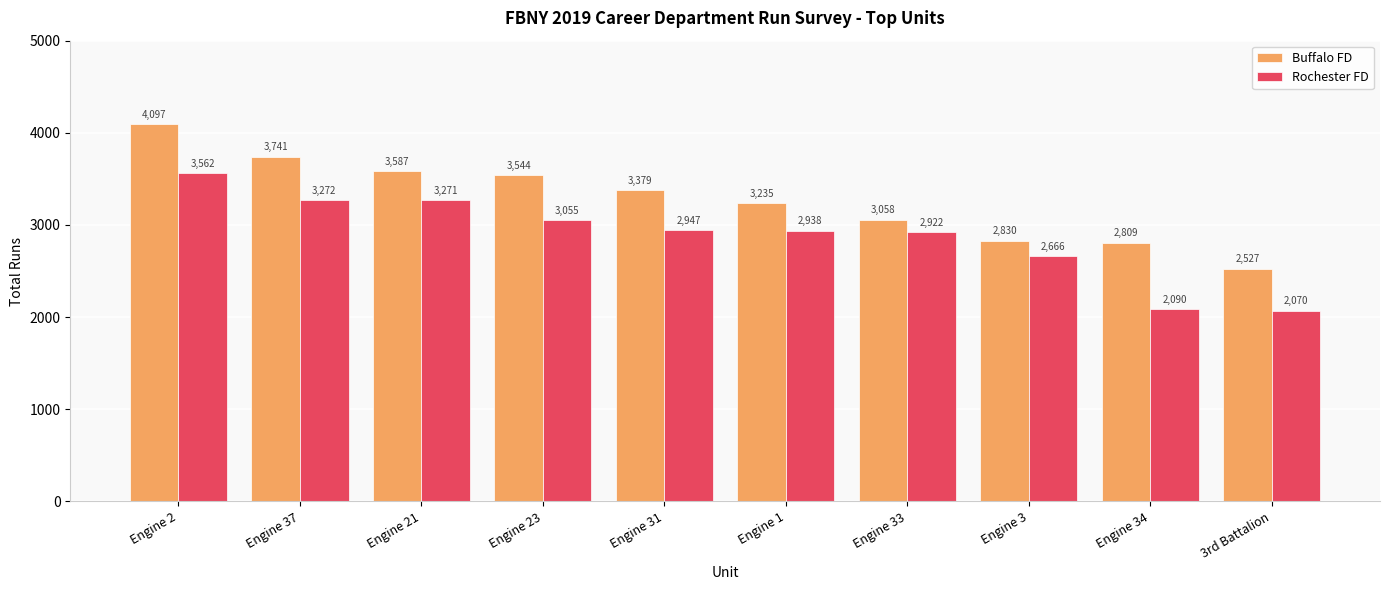

Which series has the largest total across all categories?

Buffalo FD